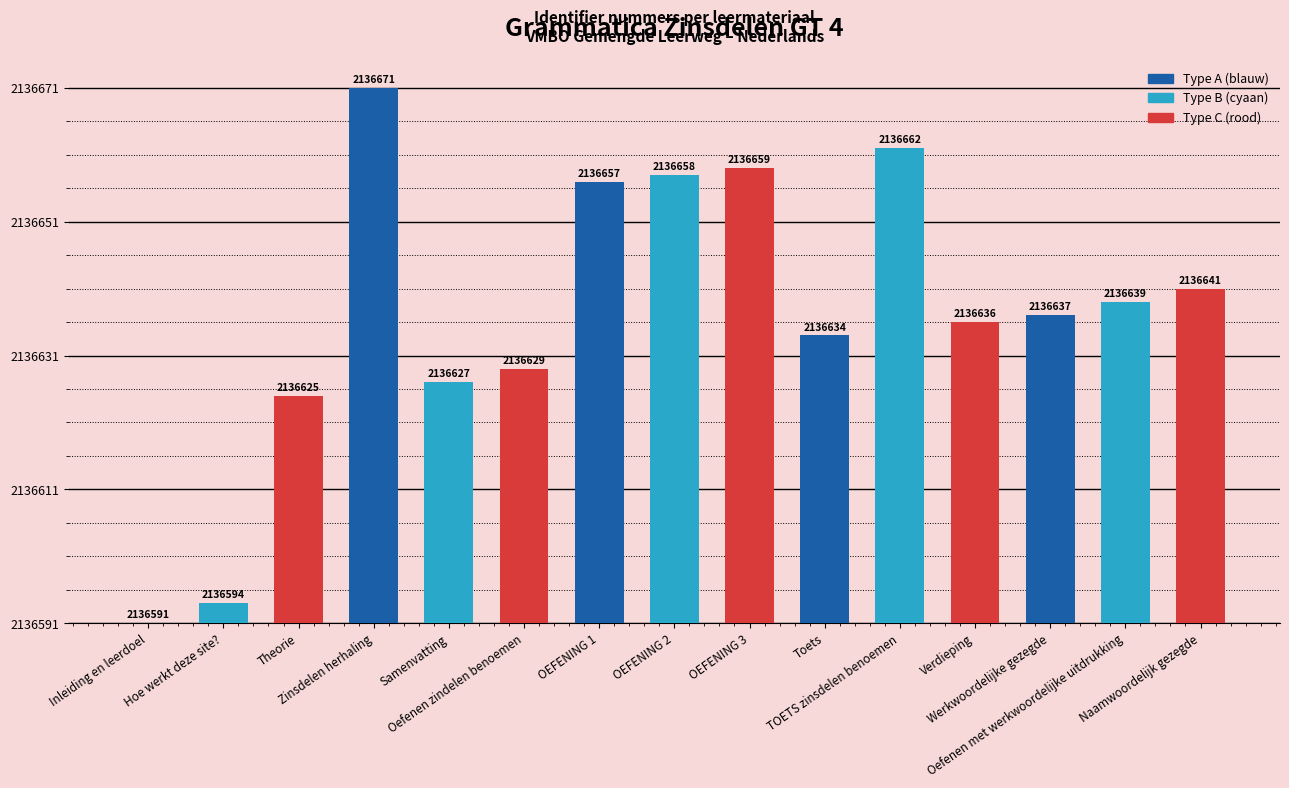

Are the bars horizontal?

No